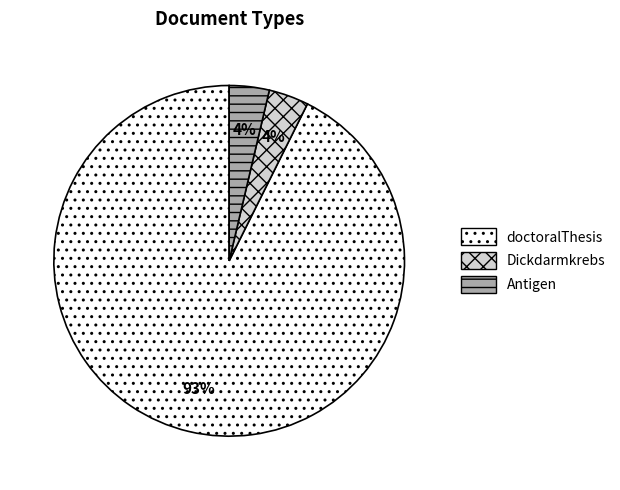

Is there any slice that represents more than half of the pie?

Yes